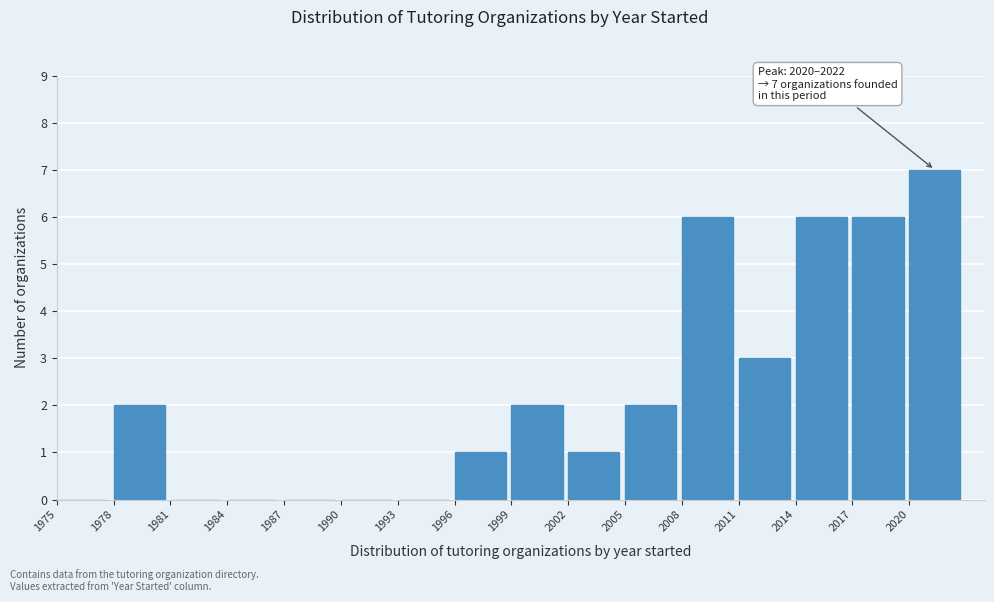

Which range on the x-axis has the tallest bar?

2020 to 2023